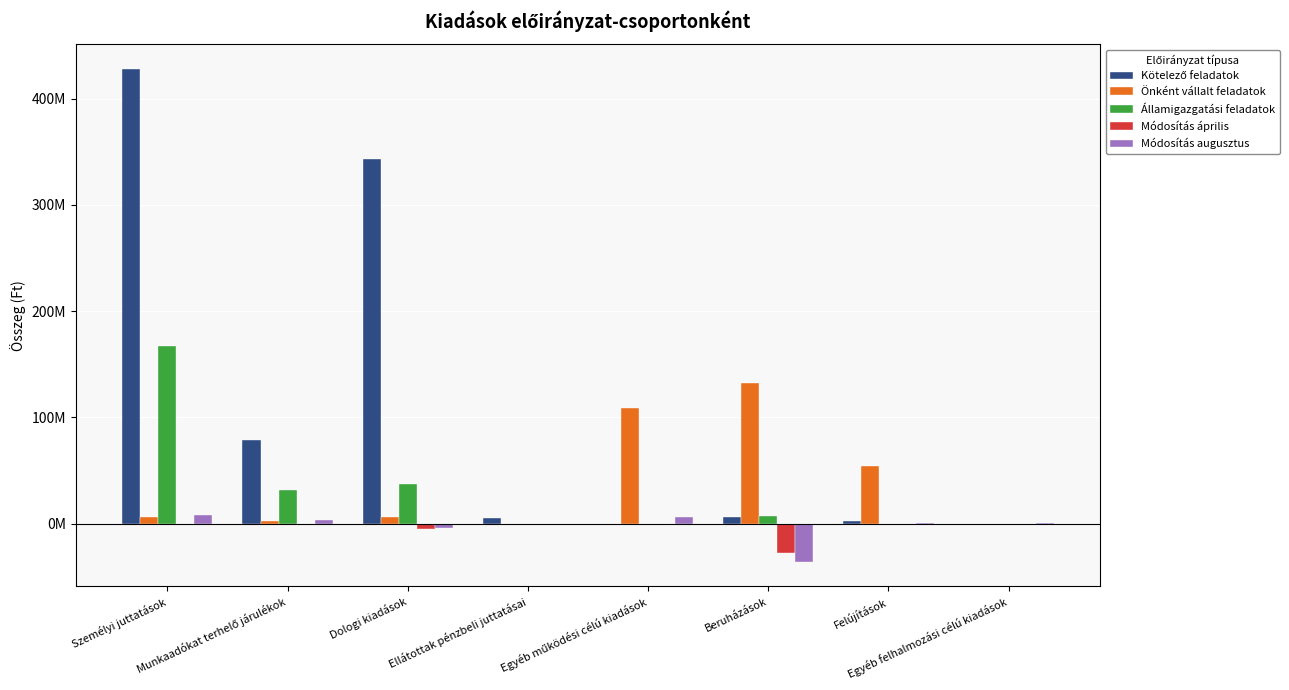

What is the sum of the Módosítás augusztus values at Személyi juttatások and Dologi kiadások?

3695433